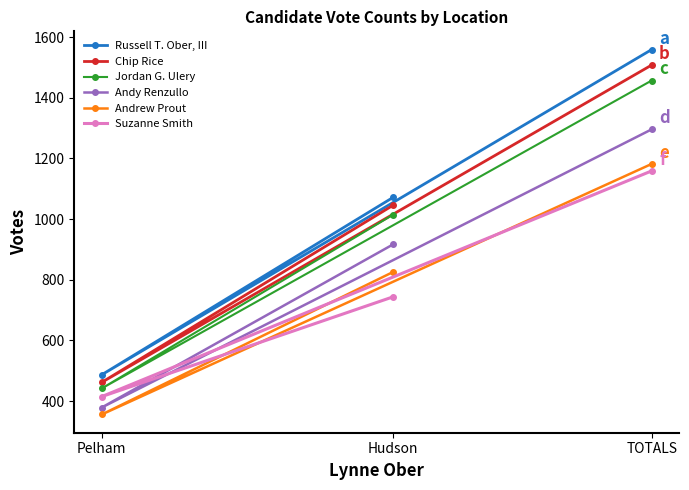

What is the sum of the Russell T. Ober, III values at TOTALS and Pelham?

2046